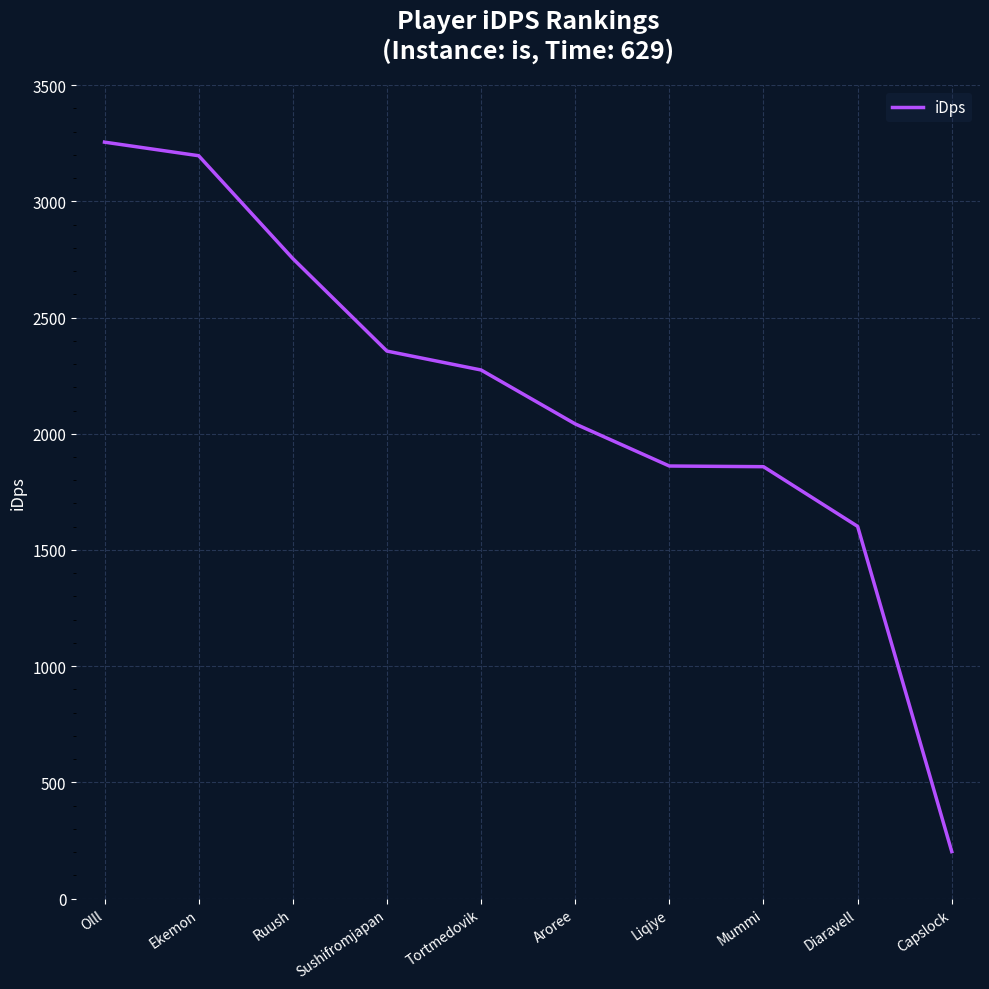

What position from the right is Diaravell?

2